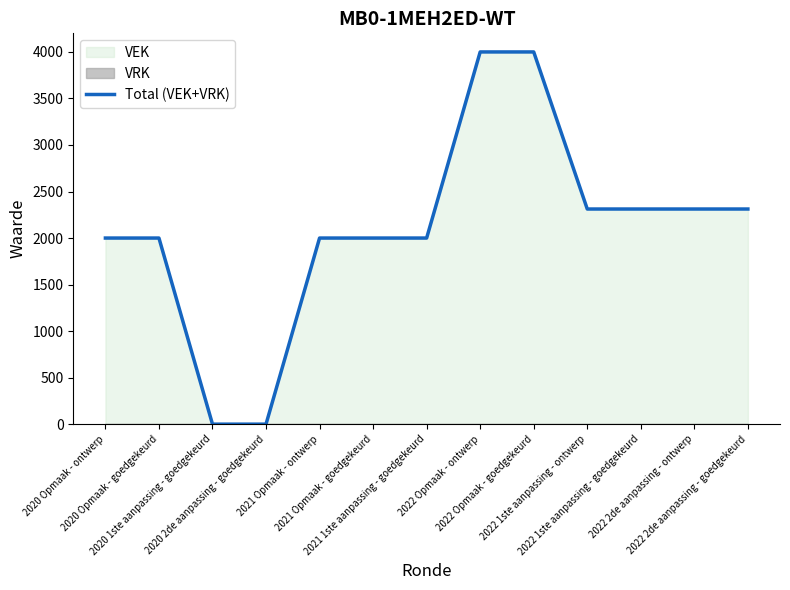

Does the chart display data point markers on the line(s)?

No